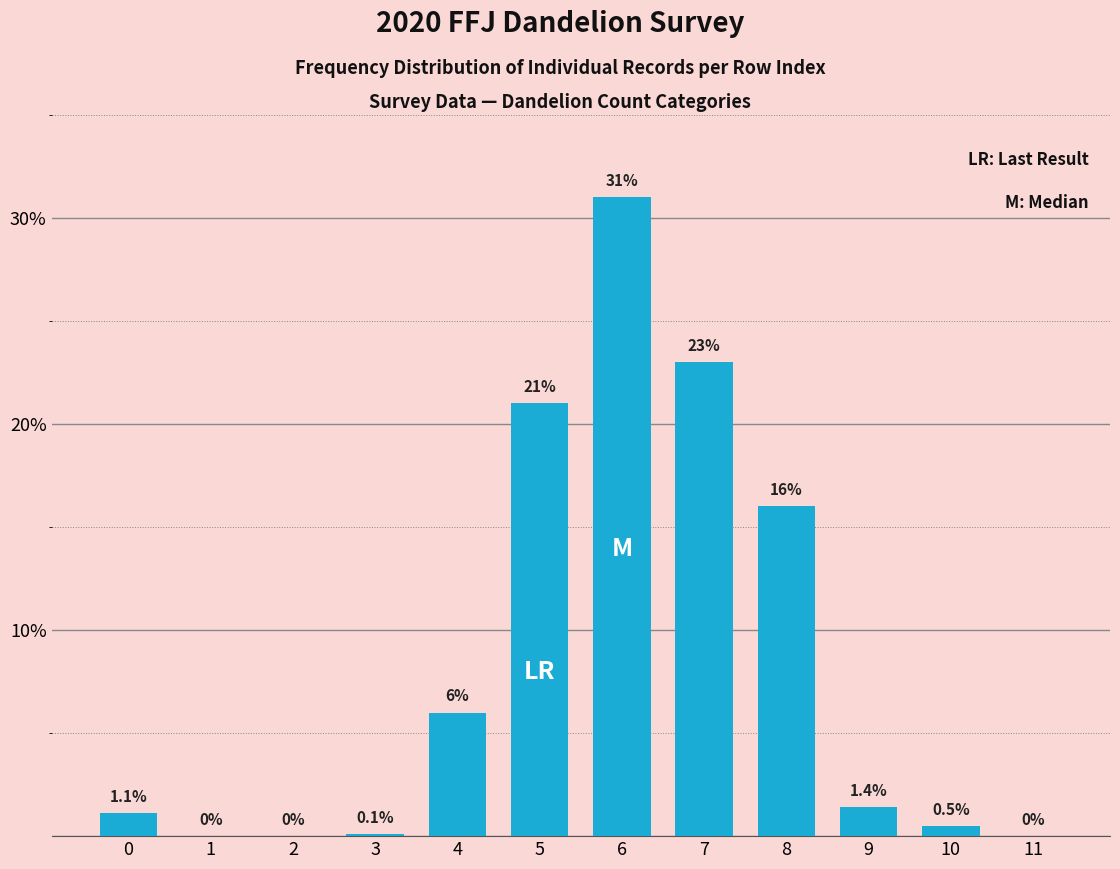

Reading right to left, extract all data points from this chart.

11=0.0	10=0.5	9=1.4	8=16.0	7=23.0	6=31.0	5=21.0	4=6.0	3=0.1	2=0.0	1=0.0	0=1.1